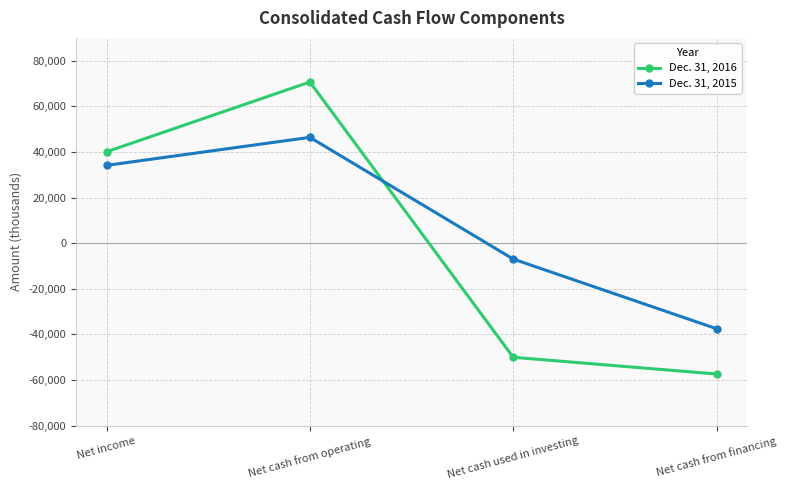

At how many categories does at least one series exceed 61503?

1